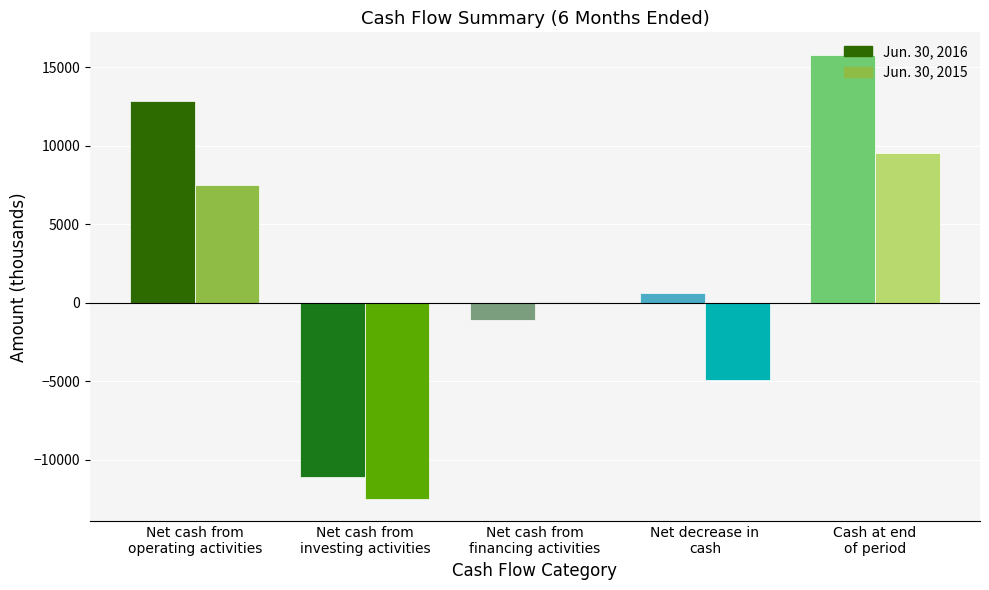

What is the sum of all Jun. 30, 2015 values?

-252